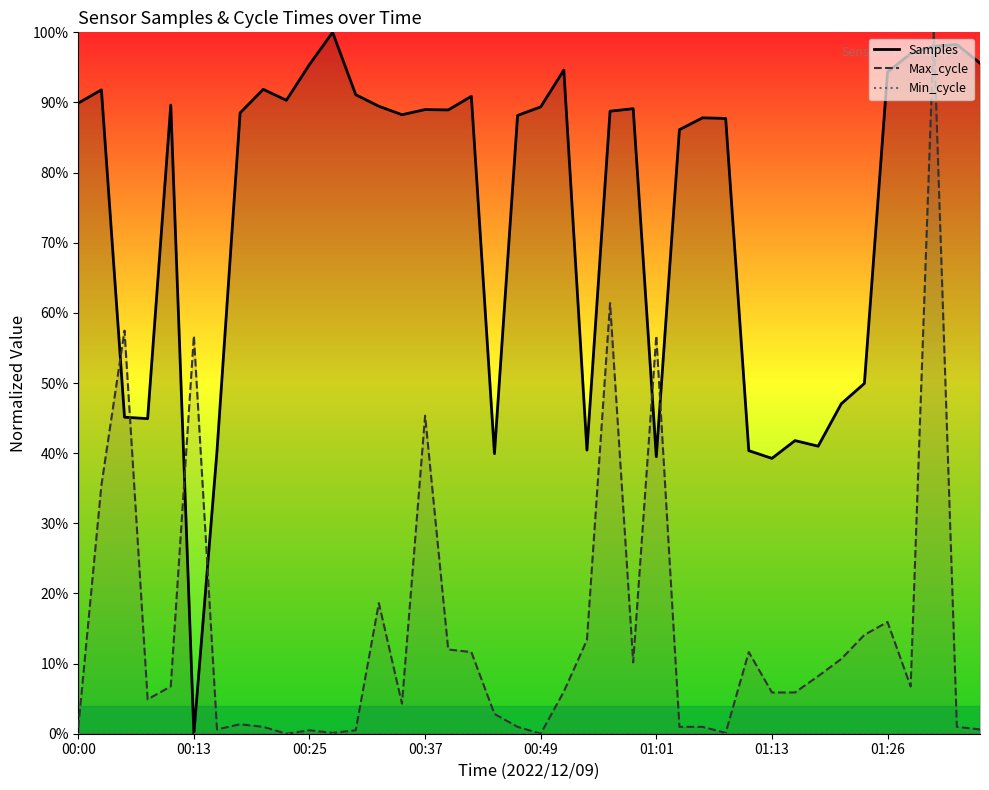

Rank the categories by Samples value from lowest to highest.

00:13, 01:13, 01:01, 00:44, 00:15, 01:11, 00:54, 01:18, 01:16, 00:08, 00:05, 01:21, 01:23, 01:04, 01:09, 01:06, 00:47, 00:35, 00:17, 00:56, 00:39, 00:37, 00:59, 00:49, 00:32, 00:10, 00:00, 00:22, 00:42, 00:30, 00:03, 00:20, 01:26, 00:52, 00:25, 01:36, 01:28, 01:31, 01:33, 00:27